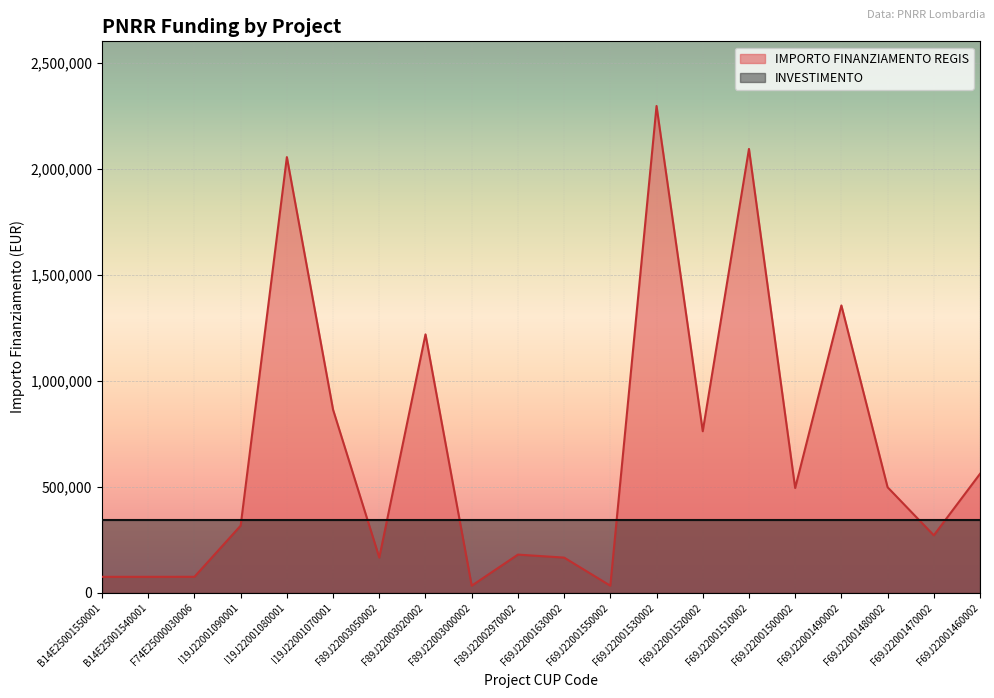

Reading right to left, extract all data points from this chart.

560429.4	270520.0	497328.3	1354560.0	493612.2	2092533.7	761365.0	2295164.0	32928.8	165553.7	179585.6	32928.8	1218141.0	165553.7	862835.8	2053998.0	316152.0	75000.0	74847.3	74847.3